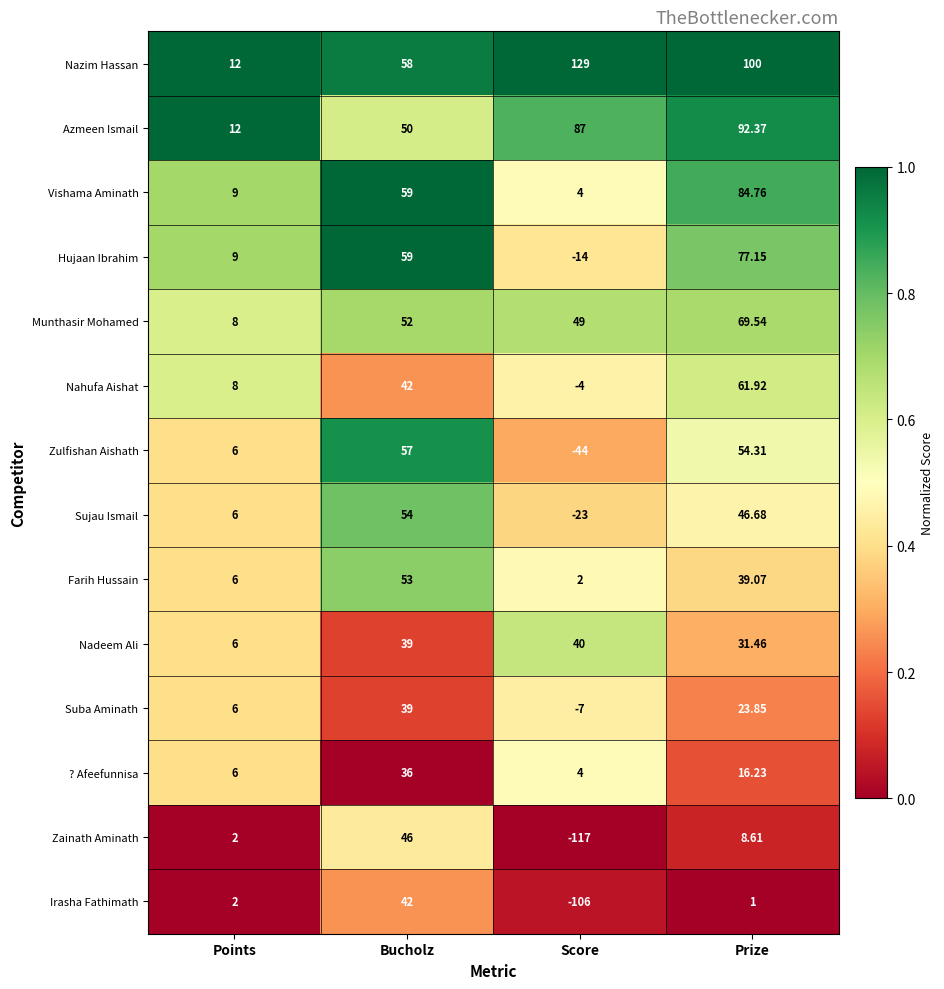

At which label does Nazim Hassan first exceed 100?

Score